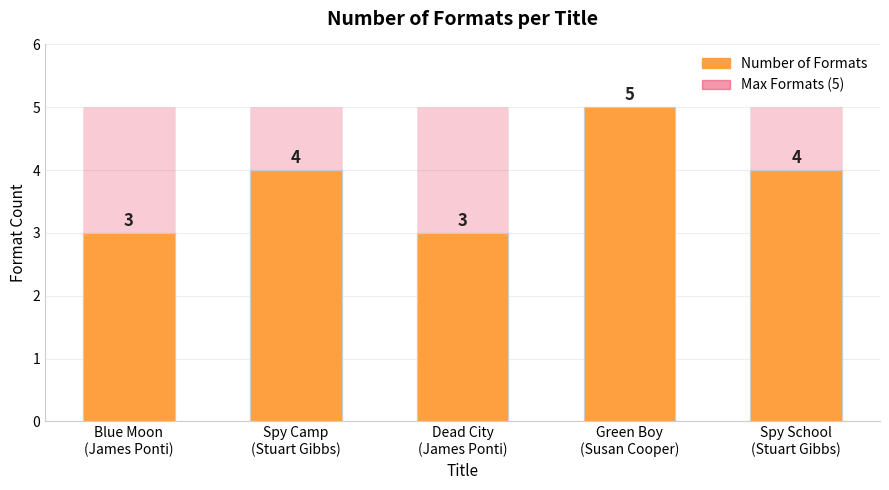

Which series has the largest range (max minus min)?

Number of Formats